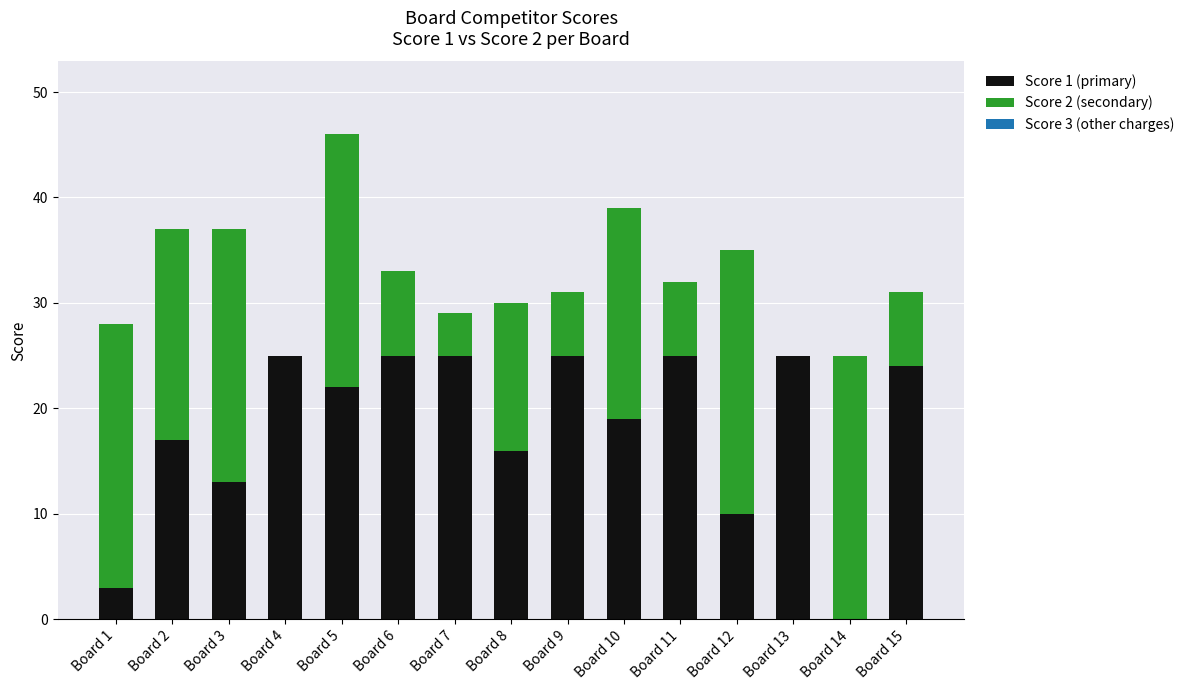

How many categories are shown in the chart?

15